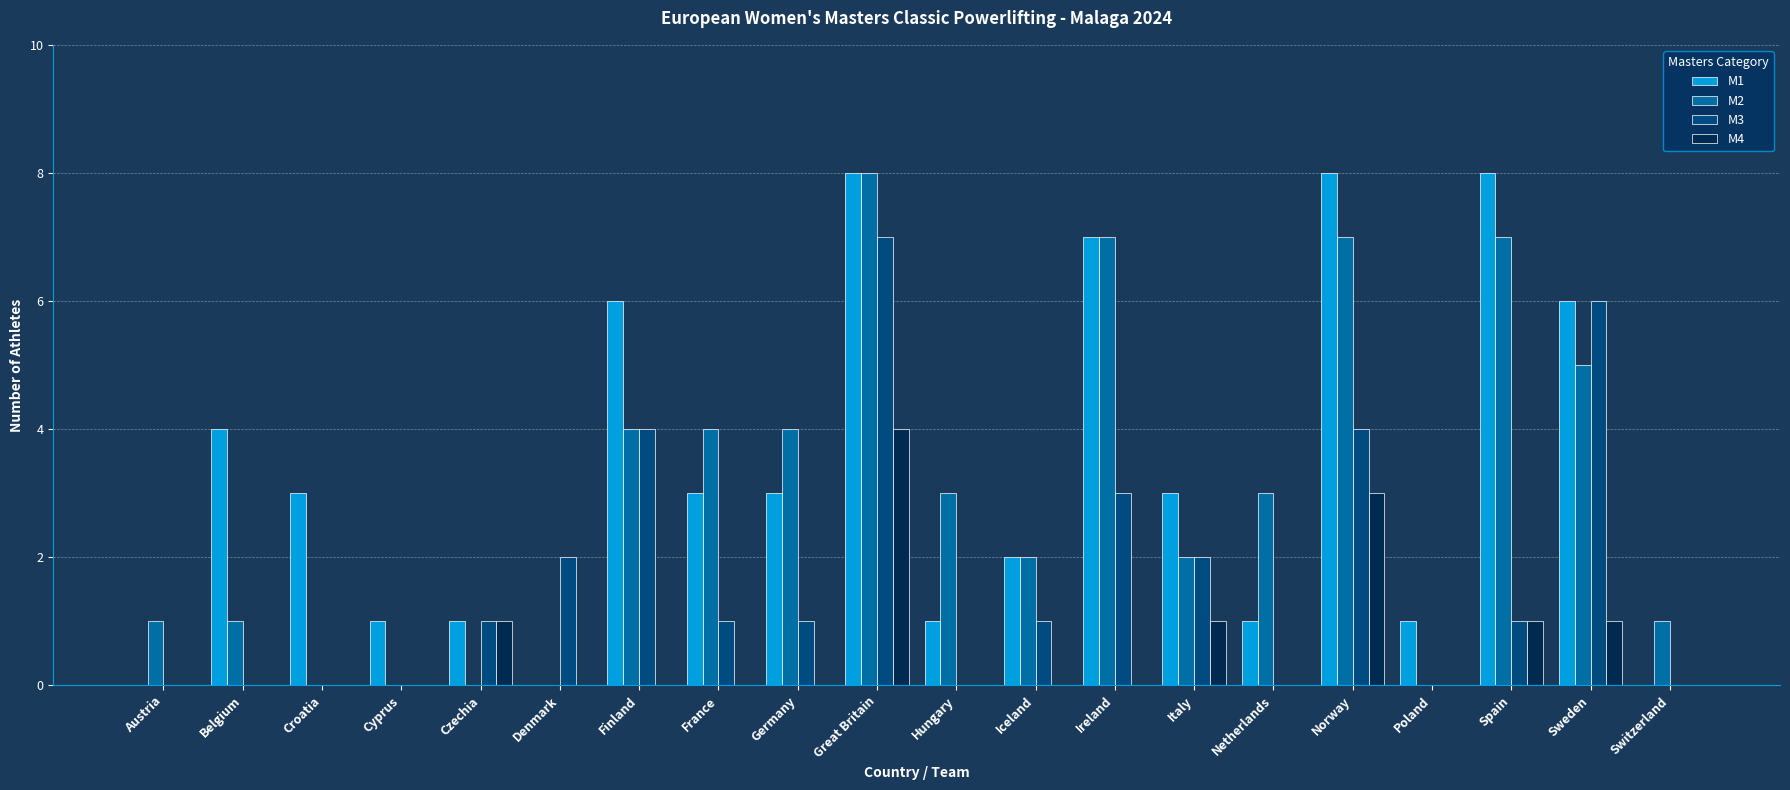

How many series are shown in this chart?

4